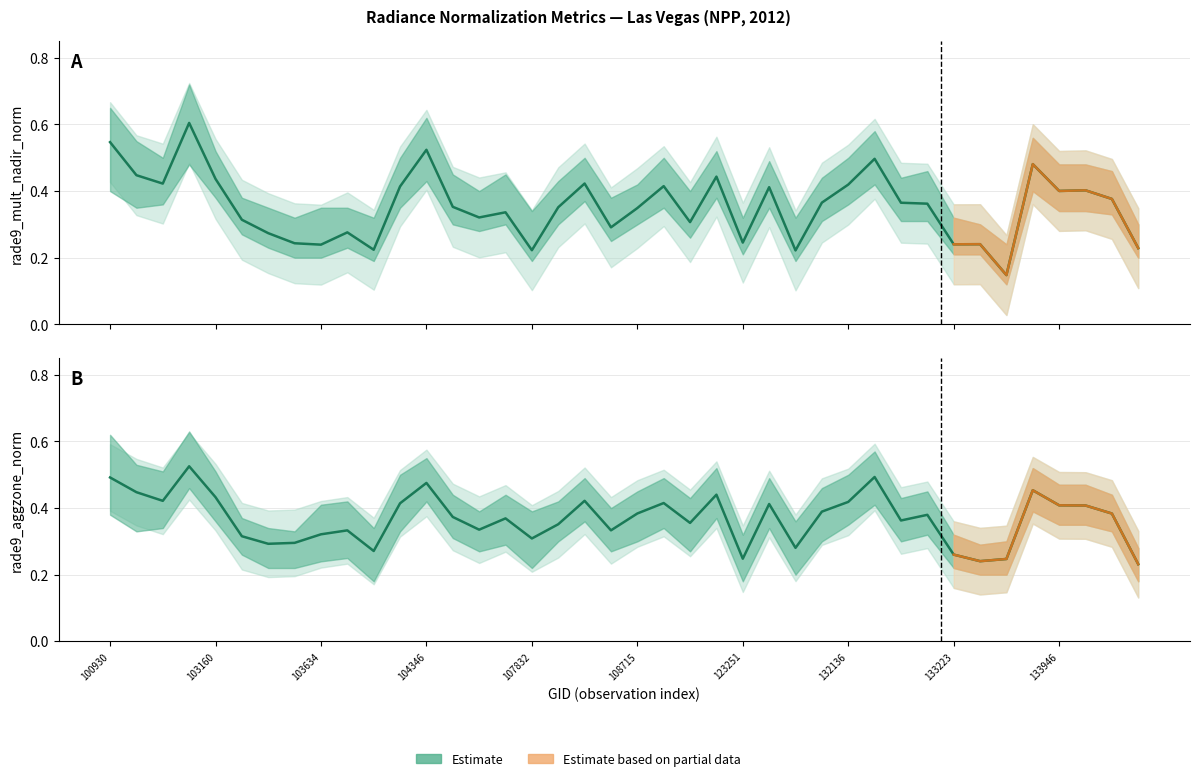

Reading left to right, extract all data points from this chart.

rade9_mult_nadir_norm: 100930=0.5	102671=0.4	102792=0.4	102919=0.6	103160=0.4	103279=0.3	103396=0.3	103515=0.2	103634=0.2	103643=0.3	103760=0.2	104112=0.4	104346=0.5	104355=0.4	104472=0.3	107659=0.3	107832=0.2	108193=0.4	108369=0.4	108542=0.3	108715=0.3	121819=0.4	121989=0.3	122525=0.4	123251=0.2	123428=0.4	123600=0.2	123775=0.4	132136=0.4	132309=0.5	132488=0.4	133040=0.4	133223=0.2	133405=0.2	133762=0.1	133775=0.5	133946=0.4	133958=0.4	134138=0.4	134322=0.2
rade9_aggzone_norm: 100930=0.5	102671=0.4	102792=0.4	102919=0.5	103160=0.4	103279=0.3	103396=0.3	103515=0.3	103634=0.3	103643=0.3	103760=0.3	104112=0.4	104346=0.5	104355=0.4	104472=0.3	107659=0.4	107832=0.3	108193=0.4	108369=0.4	108542=0.3	108715=0.4	121819=0.4	121989=0.4	122525=0.4	123251=0.2	123428=0.4	123600=0.3	123775=0.4	132136=0.4	132309=0.5	132488=0.4	133040=0.4	133223=0.3	133405=0.2	133762=0.2	133775=0.5	133946=0.4	133958=0.4	134138=0.4	134322=0.2